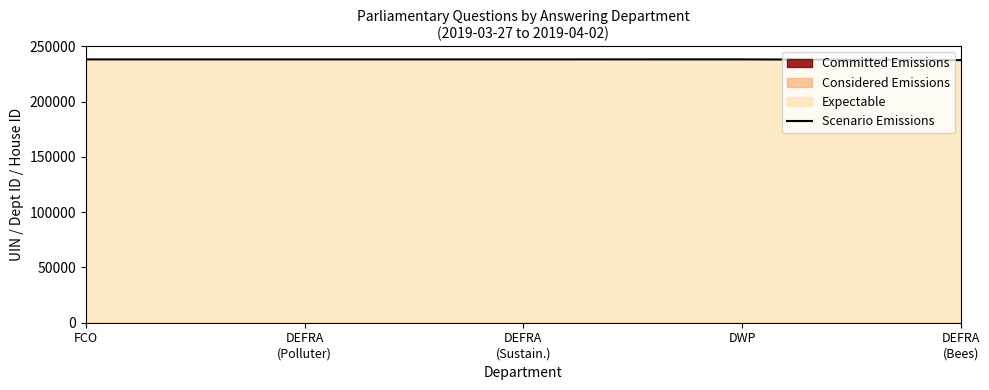

True or false: there are more than 0 points higher than both neighbors.

True